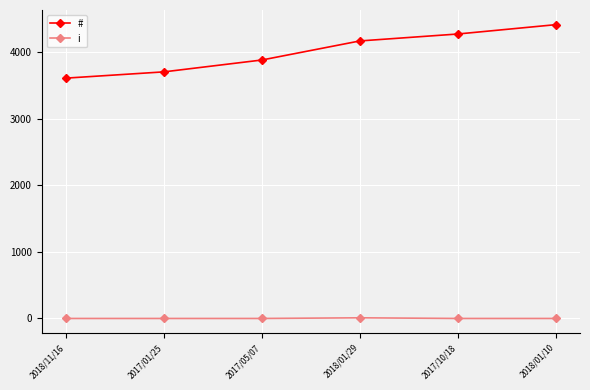

What is the greatest value displayed?

4410